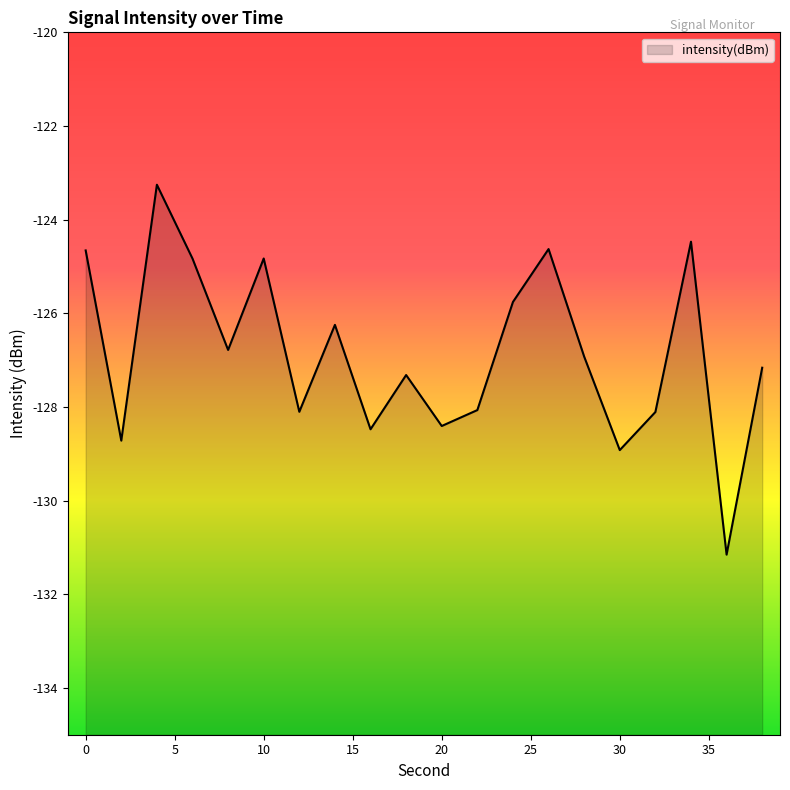

How many values are below -126?

13